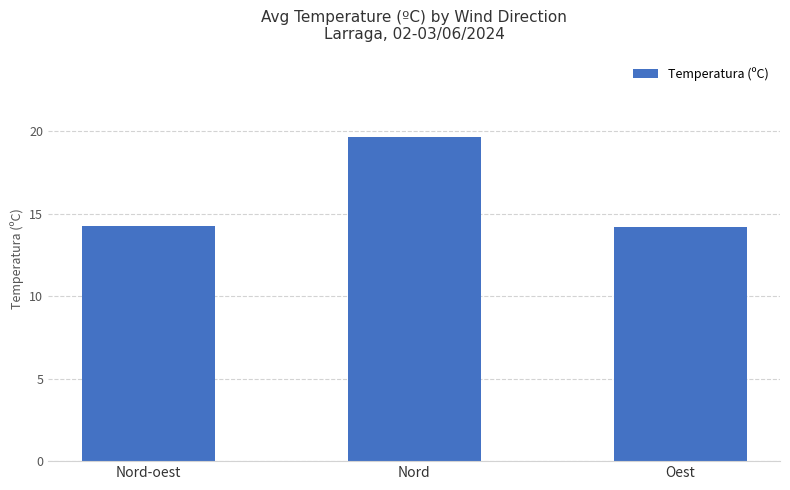

What is the greatest value displayed?

19.6